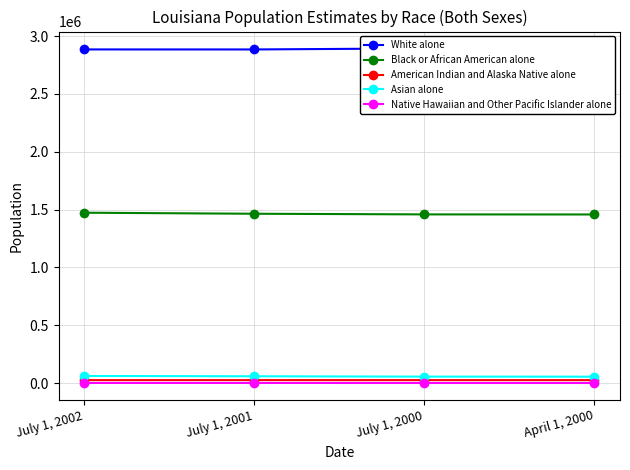

What is the sum of all Black or African American alone values?

5854009